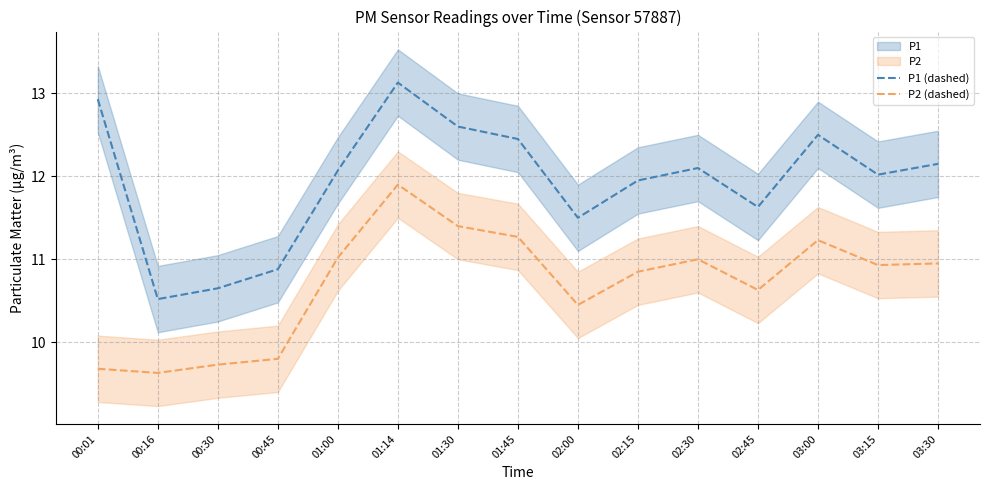

Reading right to left, transcribe all the data shown in this chart.

P1 (dashed): 03:30=12.2	03:15=12.0	03:00=12.5	02:45=11.6	02:30=12.1	02:15=11.9	02:00=11.5	01:45=12.4	01:30=12.6	01:14=13.1	01:00=12.1	00:45=10.9	00:30=10.7	00:16=10.5	00:01=12.9
P2 (dashed): 03:30=10.9	03:15=10.9	03:00=11.2	02:45=10.6	02:30=11.0	02:15=10.8	02:00=10.4	01:45=11.3	01:30=11.4	01:14=11.9	01:00=11.0	00:45=9.8	00:30=9.7	00:16=9.6	00:01=9.7